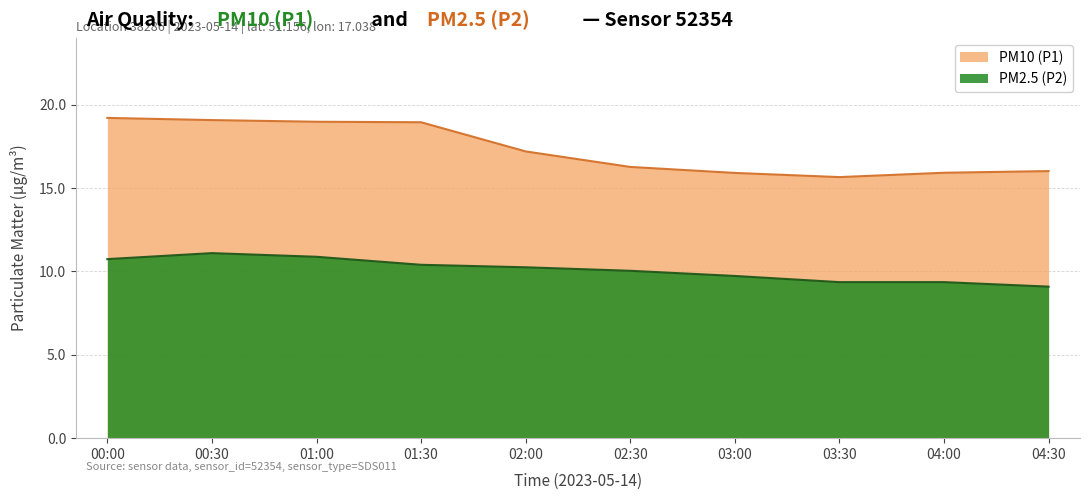

What is the approximate value of PM10 (P1) at 12:00?

19.0